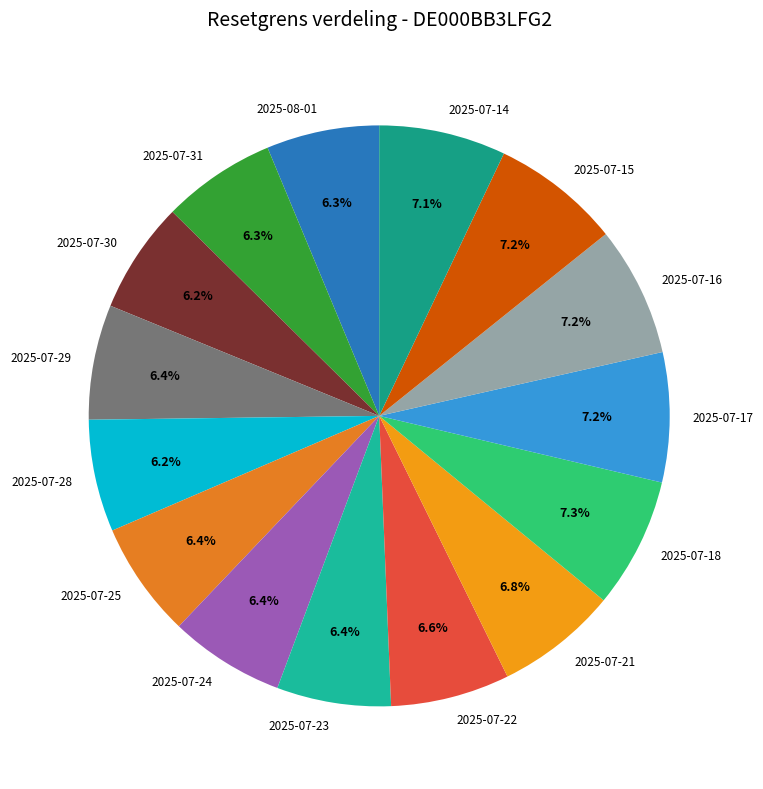

What portion of the pie excludes 2025-07-23?

93.6%